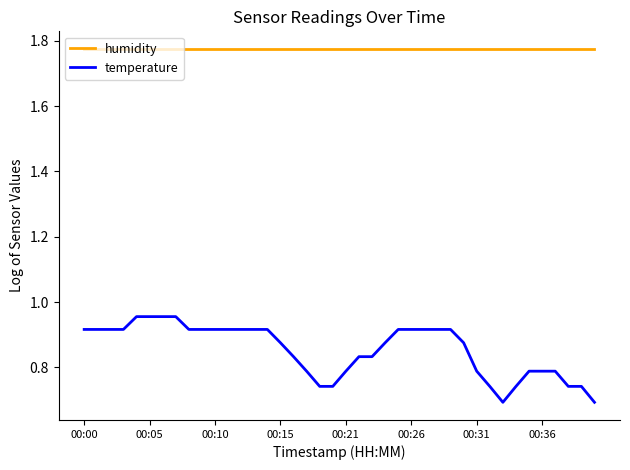

True or false: temperature and humidity cross at least once.

False